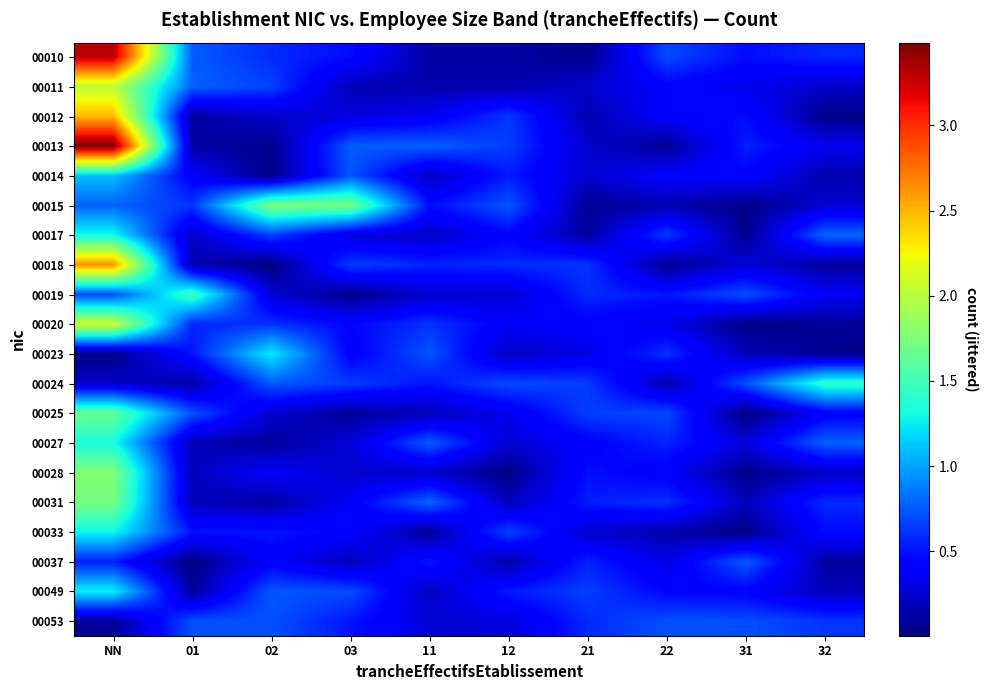

What is the maximum value shown in the chart?

3.5